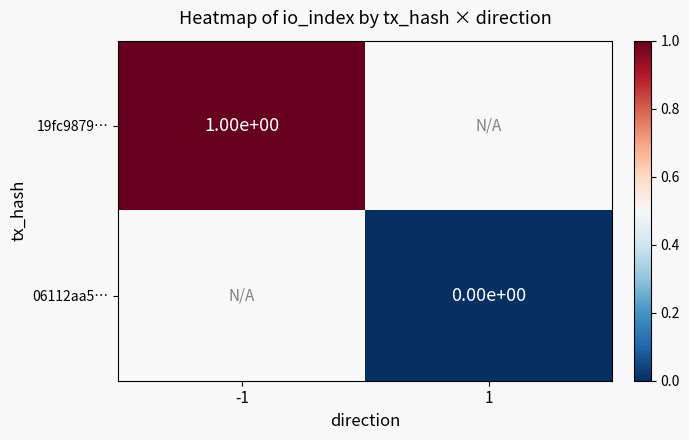

The 19fc9879… series shows 1 at -1. True or false?

True